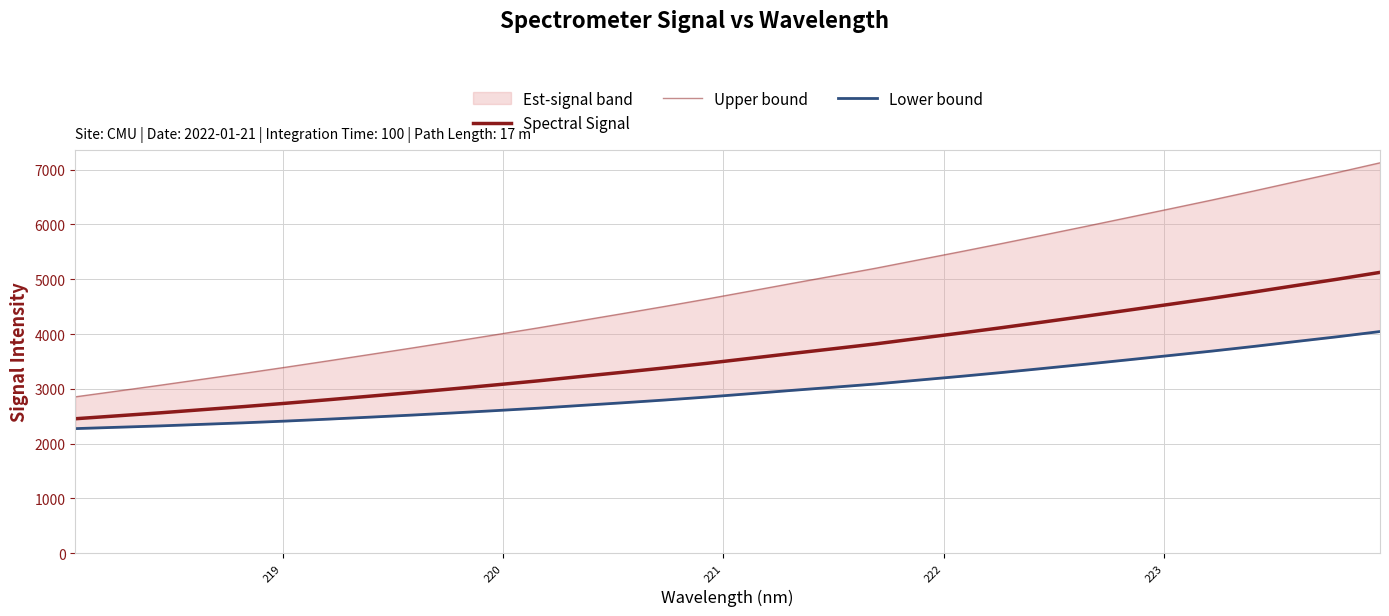

How many values in the Spectral Signal series exceed 3554?

16